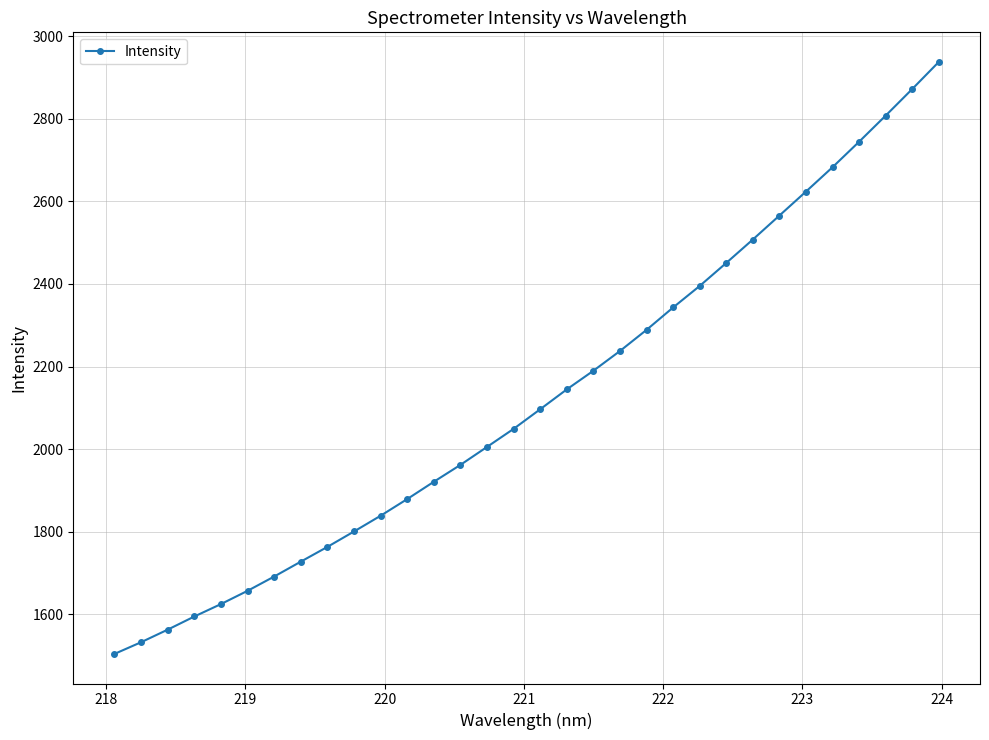

How many values are below 2096?

16